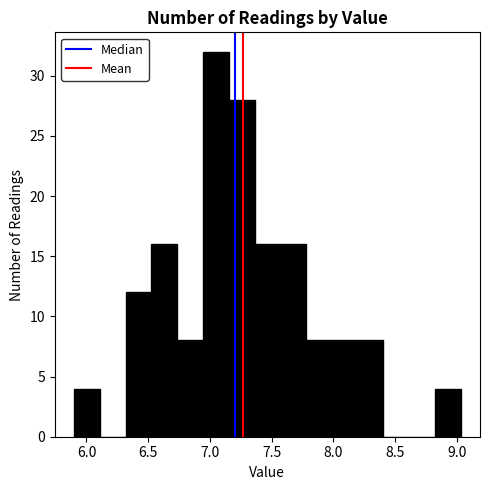

What is the height of the bar covering 7.15 to 7.35 on the x-axis? Neither the bar edges nor the heights are printed on the chart, so give them approximately, as read against the axes.

28